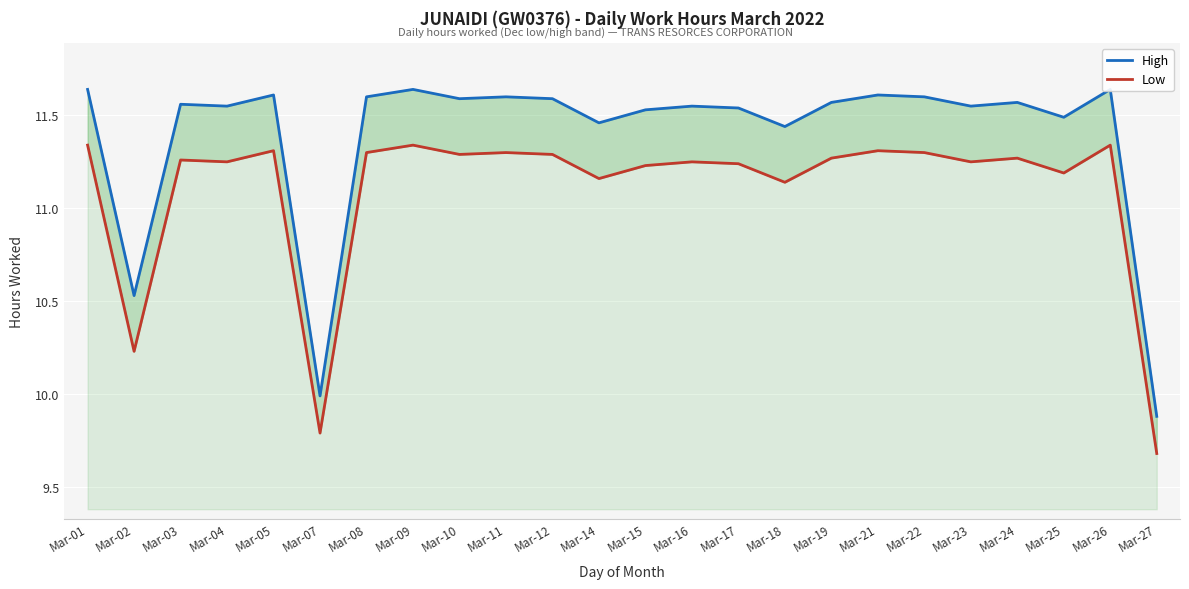

Rank the series at Mar-18 from lowest to highest value.

Low, High